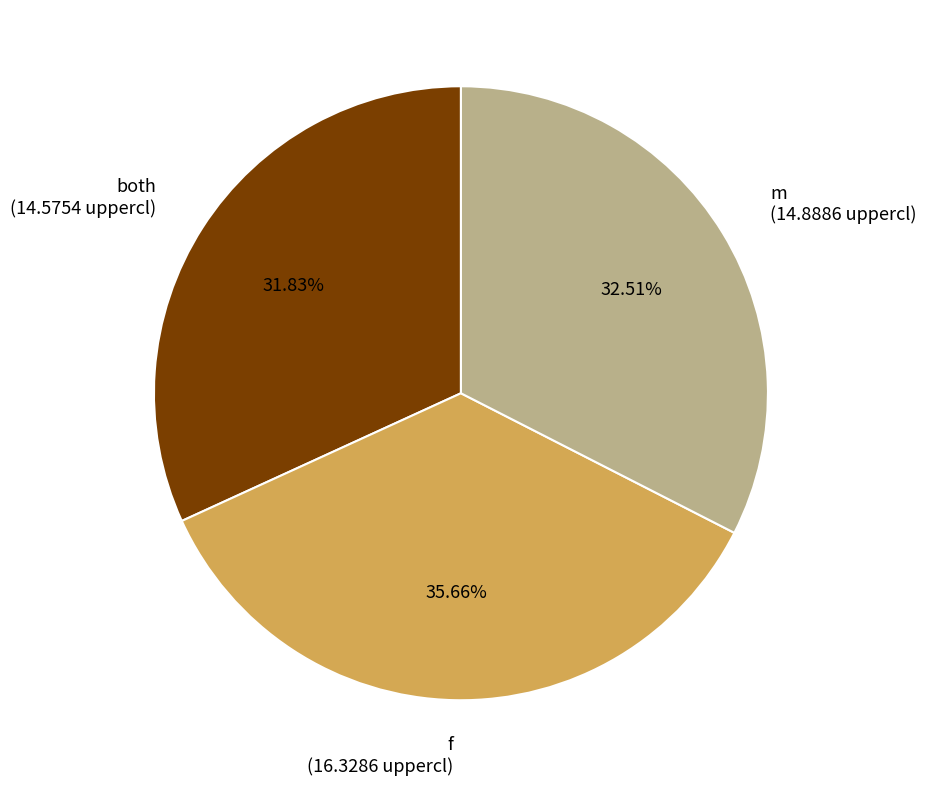

Which category has the smallest portion of the pie?

both